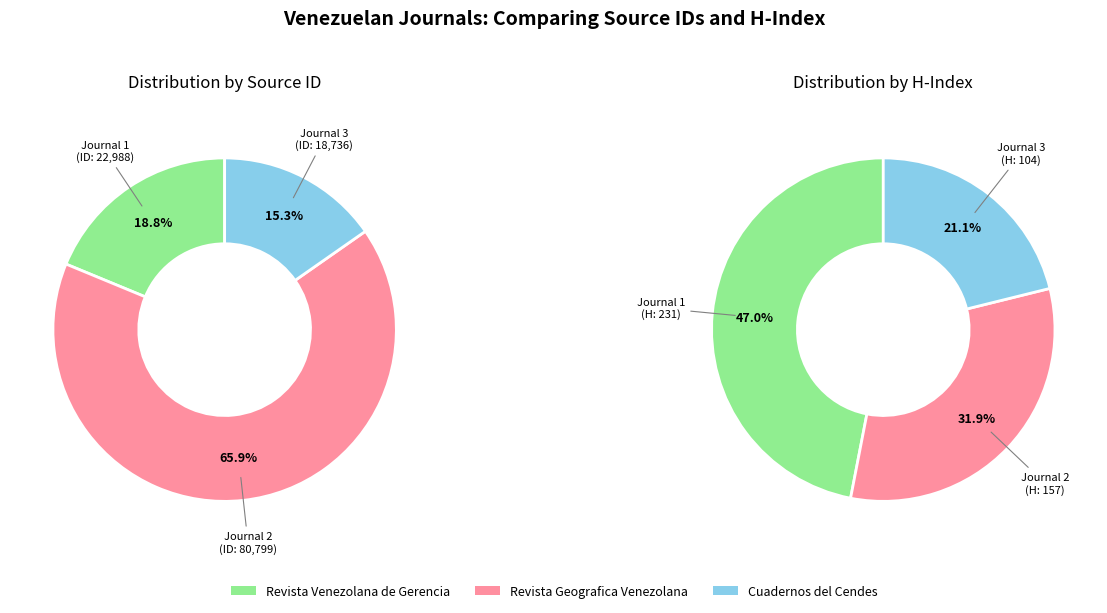

What percentage is the Revista Geografica Venezolana slice, to the nearest percent?

66%